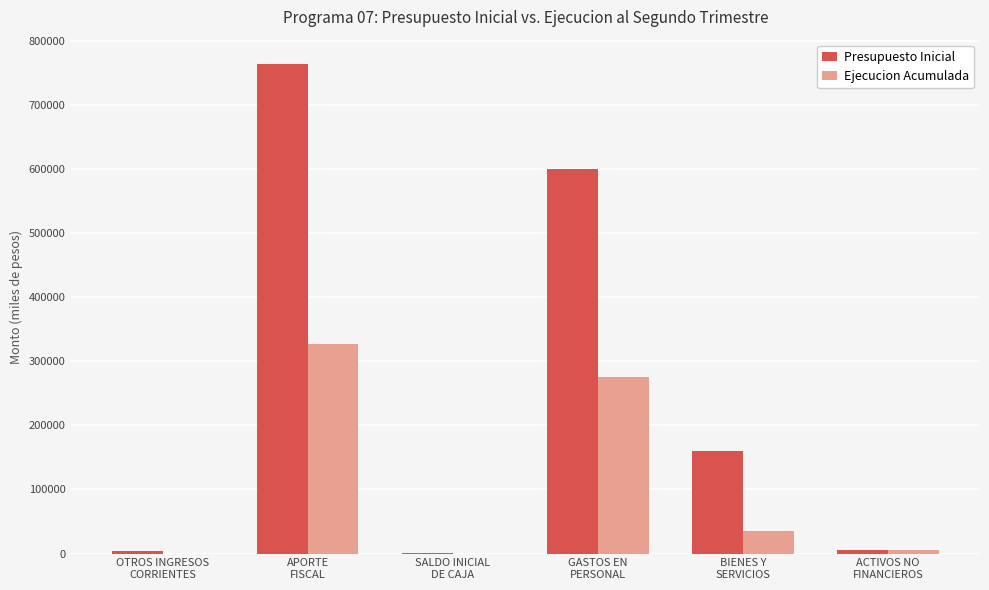

What is the greatest value displayed?

763261